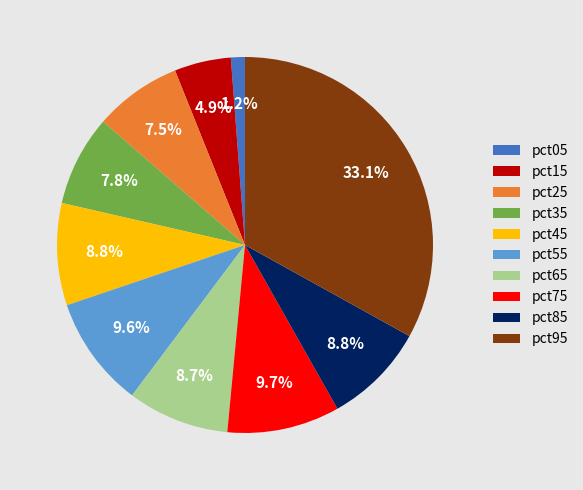

To the nearest percent, what is the combined percentage of pct55 and pct95?

43%